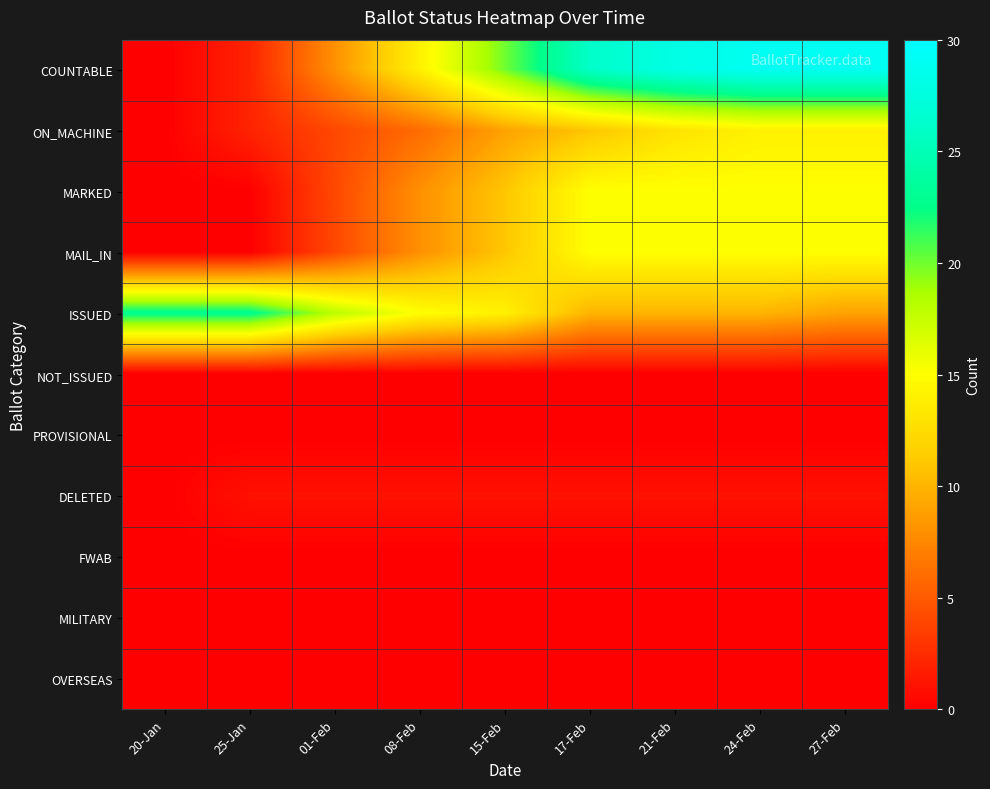

Reading left to right, list all the values displayed in this chart.

COUNTABLE: 20-Jan=0	25-Jan=2	01-Feb=8	08-Feb=14	15-Feb=20	17-Feb=26	21-Feb=28	24-Feb=29	27-Feb=29
ON_MACHINE: 20-Jan=0	25-Jan=2	01-Feb=4	08-Feb=6	15-Feb=9	17-Feb=11	21-Feb=13	24-Feb=14	27-Feb=14
MARKED: 20-Jan=0	25-Jan=0	01-Feb=4	08-Feb=8	15-Feb=11	17-Feb=15	21-Feb=15	24-Feb=15	27-Feb=15
MAIL_IN: 20-Jan=0	25-Jan=0	01-Feb=4	08-Feb=8	15-Feb=11	17-Feb=15	21-Feb=15	24-Feb=15	27-Feb=15
ISSUED: 20-Jan=23	25-Jan=23	01-Feb=18	08-Feb=15	15-Feb=14	17-Feb=10	21-Feb=10	24-Feb=10	27-Feb=9
NOT_ISSUED: 20-Jan=0	25-Jan=0	01-Feb=0	08-Feb=0	15-Feb=0	17-Feb=0	21-Feb=0	24-Feb=0	27-Feb=0
PROVISIONAL: 20-Jan=0	25-Jan=0	01-Feb=0	08-Feb=0	15-Feb=0	17-Feb=0	21-Feb=0	24-Feb=0	27-Feb=0
DELETED: 20-Jan=0	25-Jan=1	01-Feb=1	08-Feb=1	15-Feb=1	17-Feb=1	21-Feb=1	24-Feb=1	27-Feb=1
FWAB: 20-Jan=0	25-Jan=0	01-Feb=0	08-Feb=0	15-Feb=0	17-Feb=0	21-Feb=0	24-Feb=0	27-Feb=0
MILITARY: 20-Jan=0	25-Jan=0	01-Feb=0	08-Feb=0	15-Feb=0	17-Feb=0	21-Feb=0	24-Feb=0	27-Feb=0
OVERSEAS: 20-Jan=0	25-Jan=0	01-Feb=0	08-Feb=0	15-Feb=0	17-Feb=0	21-Feb=0	24-Feb=0	27-Feb=0